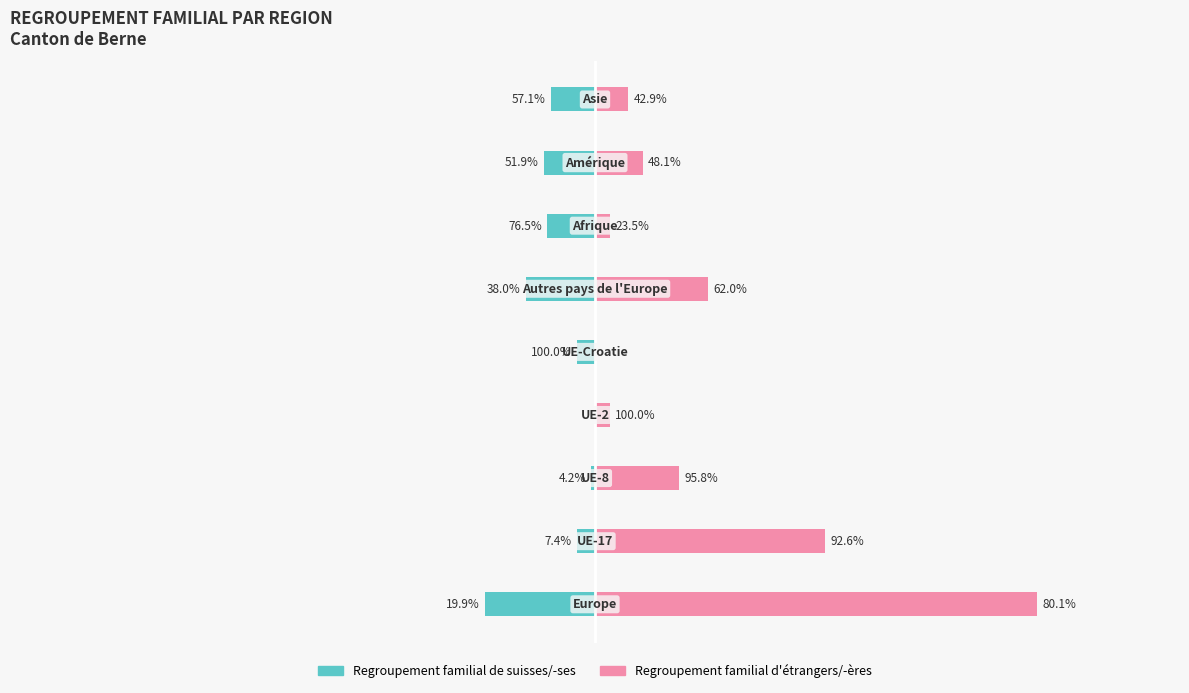

Rank the series by their maximum value, from highest to lowest.

Regroupement familial d'étrangers/-ères, Regroupement familial de suisses/-ses